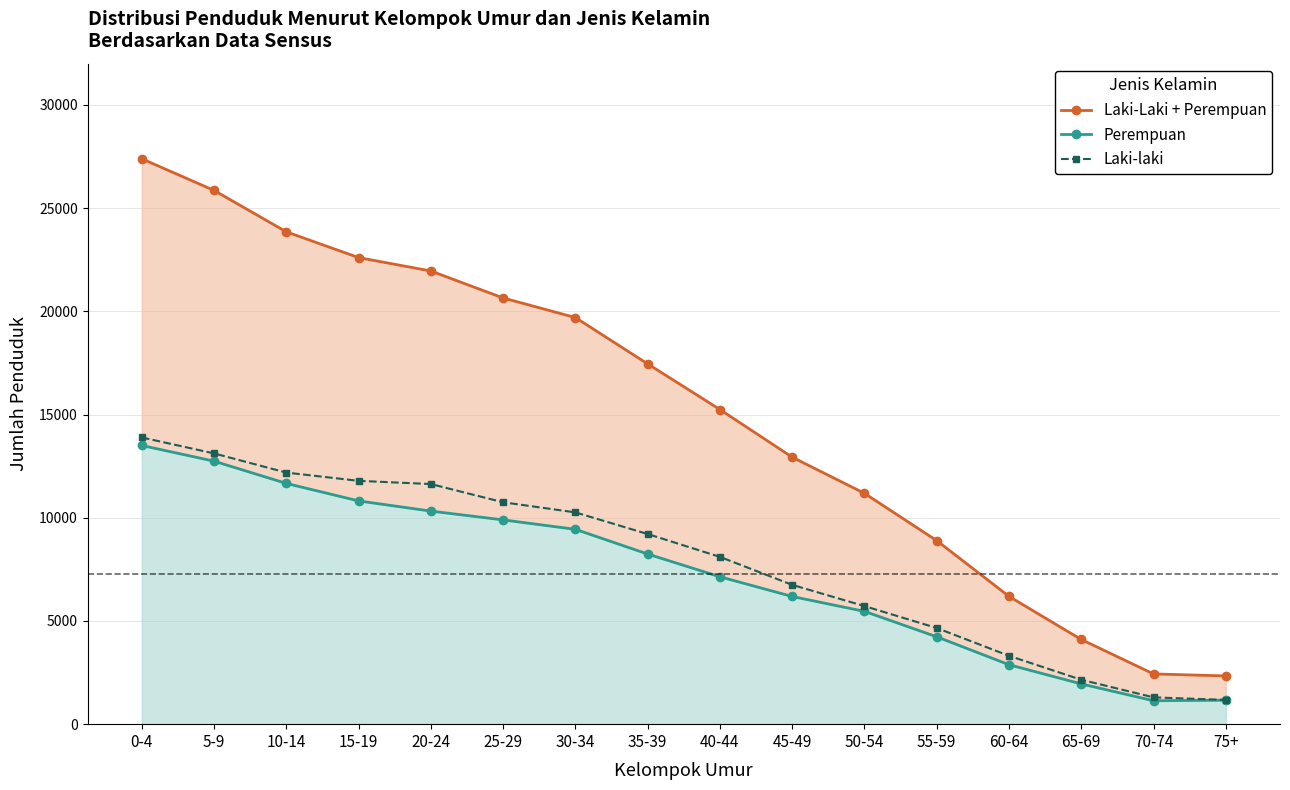

Does the chart have visible grid lines?

Yes